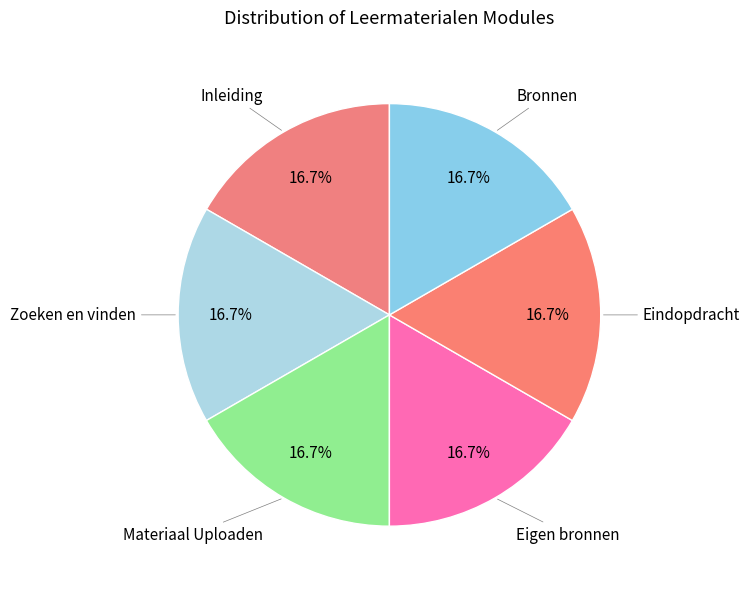

Count the number of slices in the pie.

6